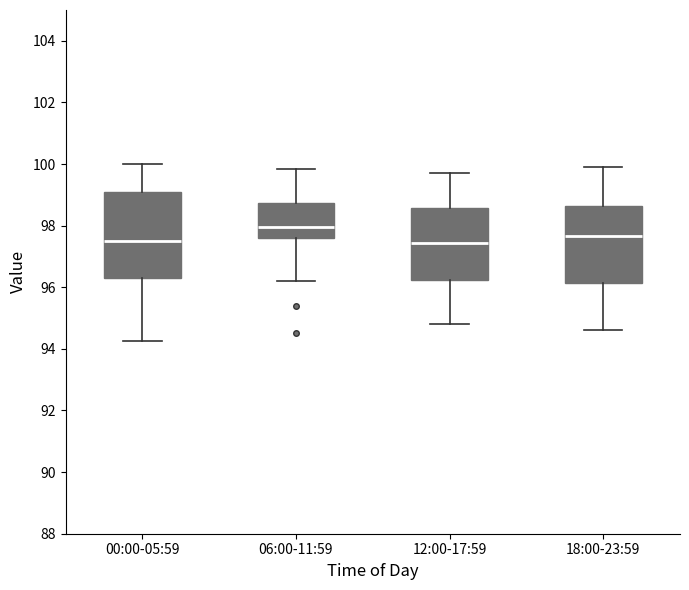

Where does the upper whisker of the box for 12:00-17:59 end on the y-axis? The values are not printed on the chart, so give them approximately, as read against the axis.

99.8